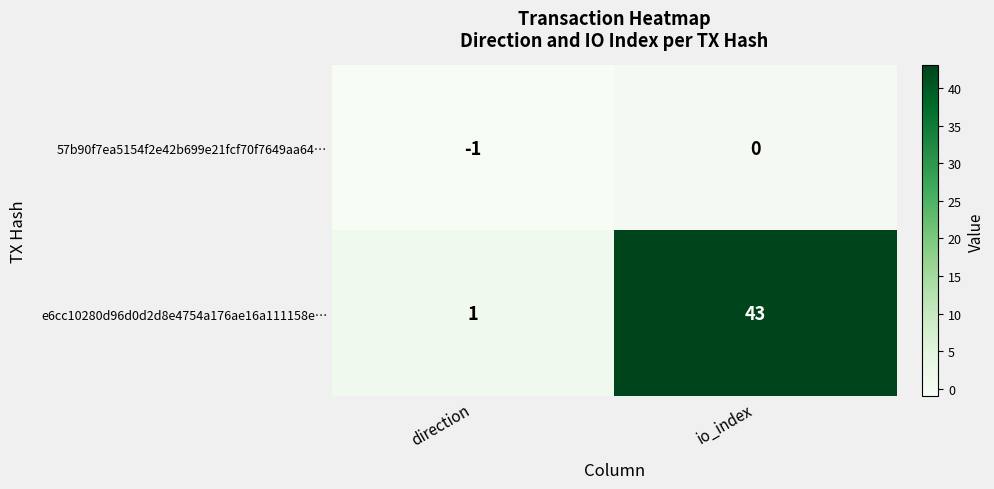

Which series has the widest spread of values?

e6cc10280d96d0d2d8e4754a176ae16a111158e…